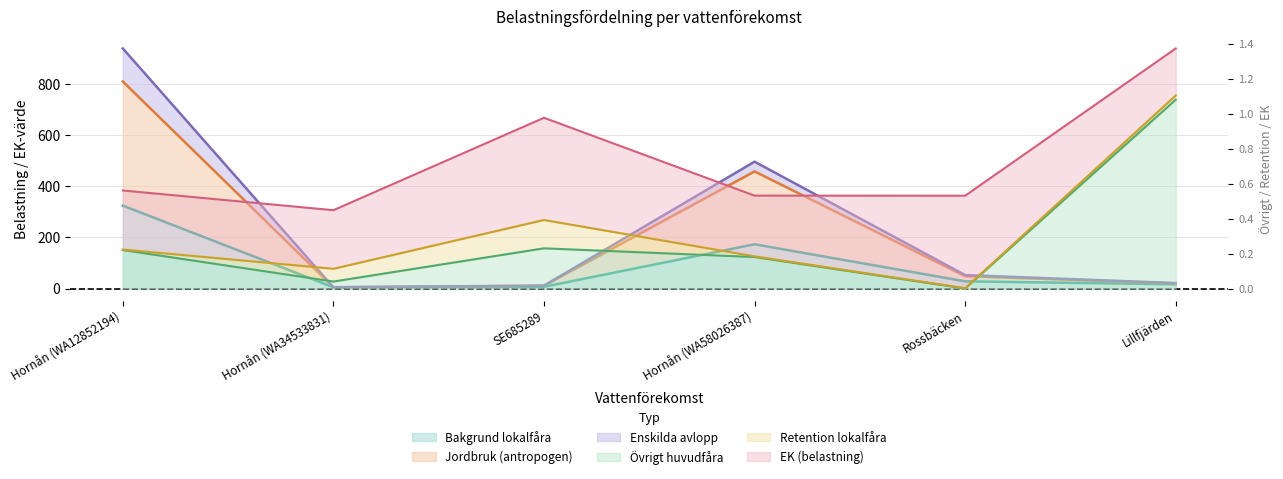

What position from the right is Hornån (WA34533831)?

5